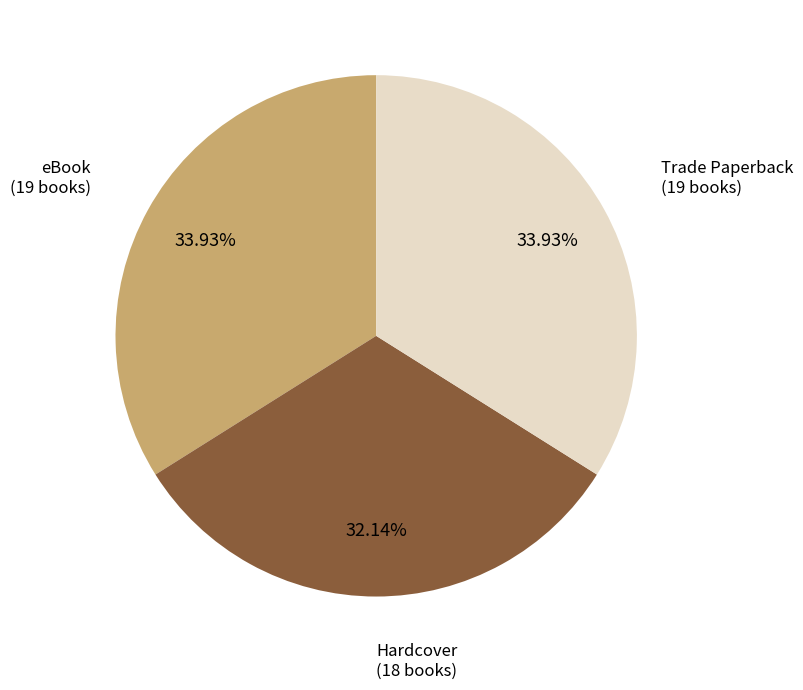

Does any single category account for the majority?

No